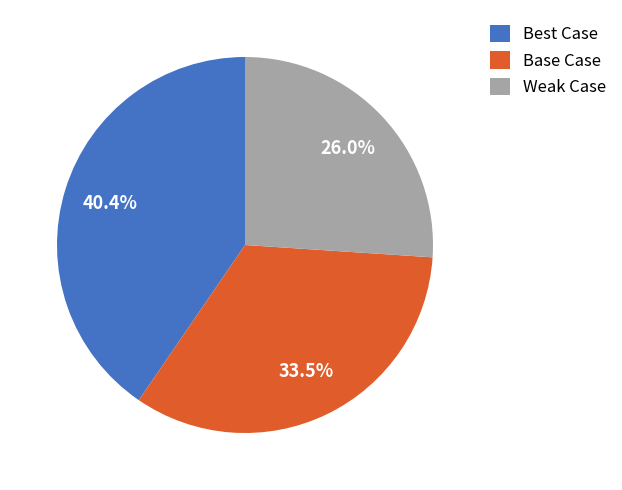

Is it true that Base Case is 43% of the pie?

False